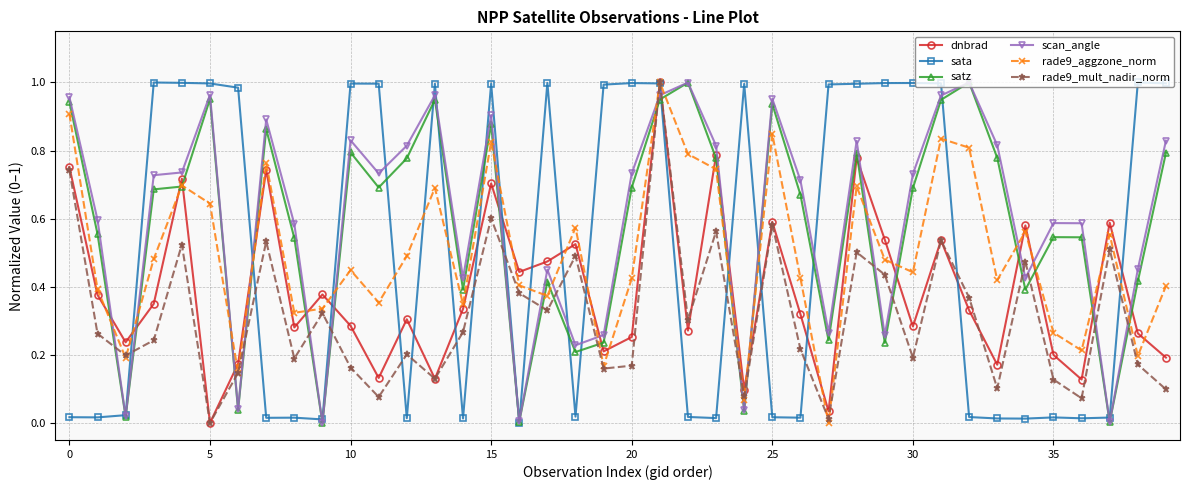

True or false: dnbrad and rade9_mult_nadir_norm intersect in this chart.

True